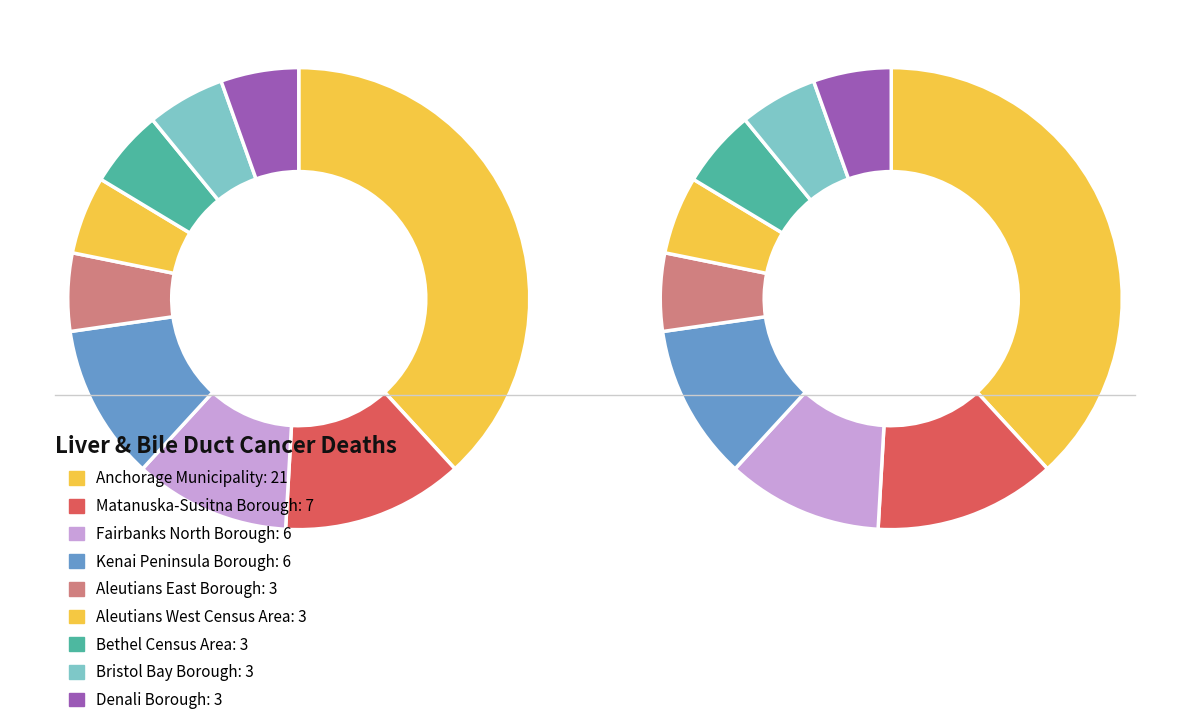

How many slices are in this pie chart?

9